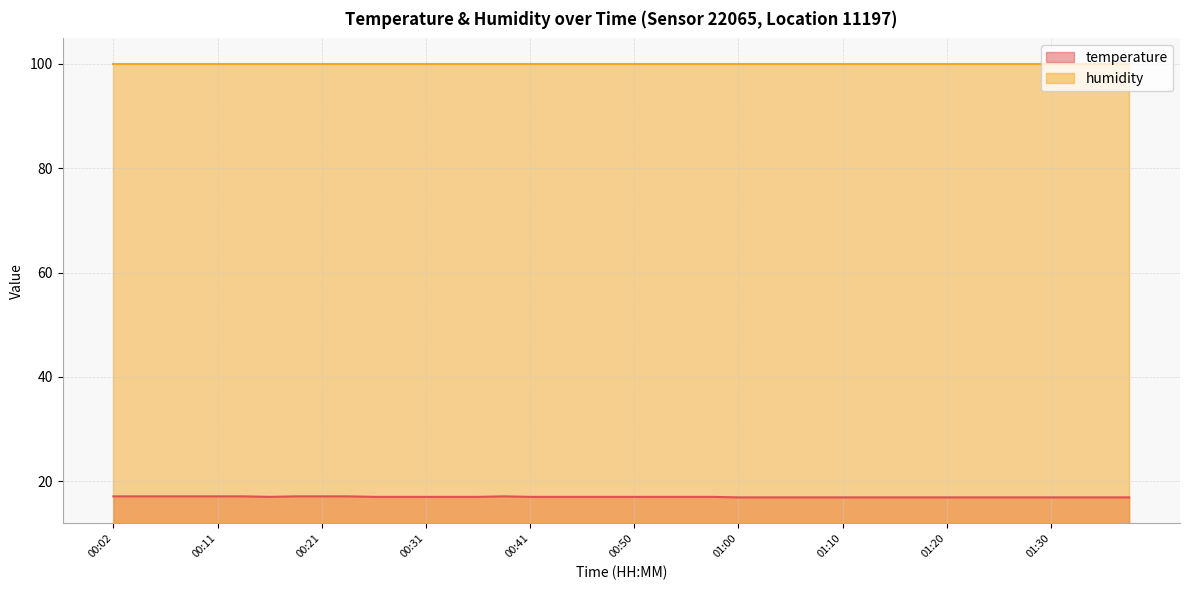

What value does the data have at 01:05?

16.9